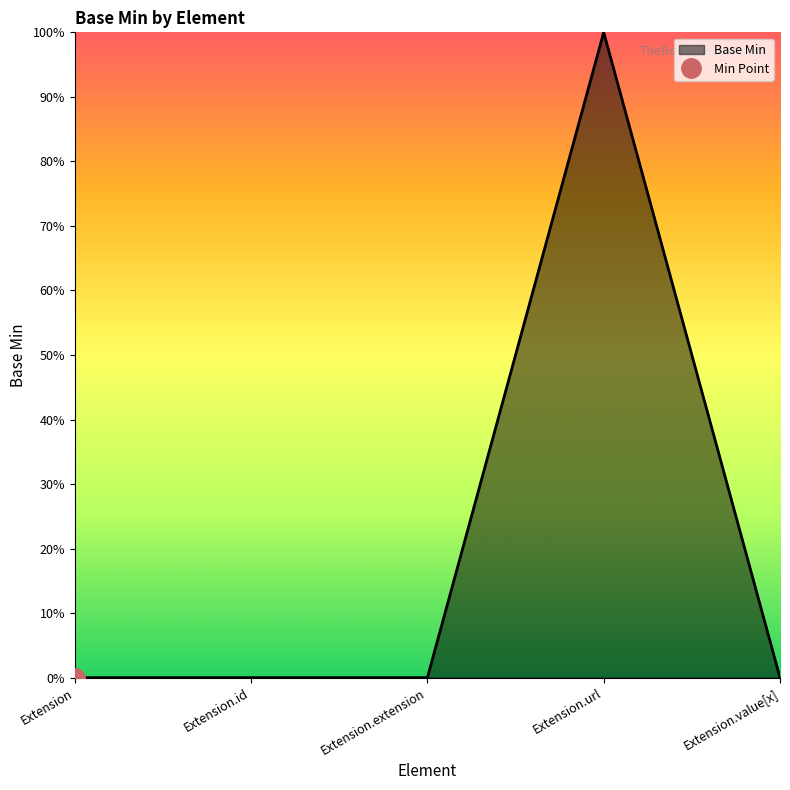

How many categories are shown in the chart?

5